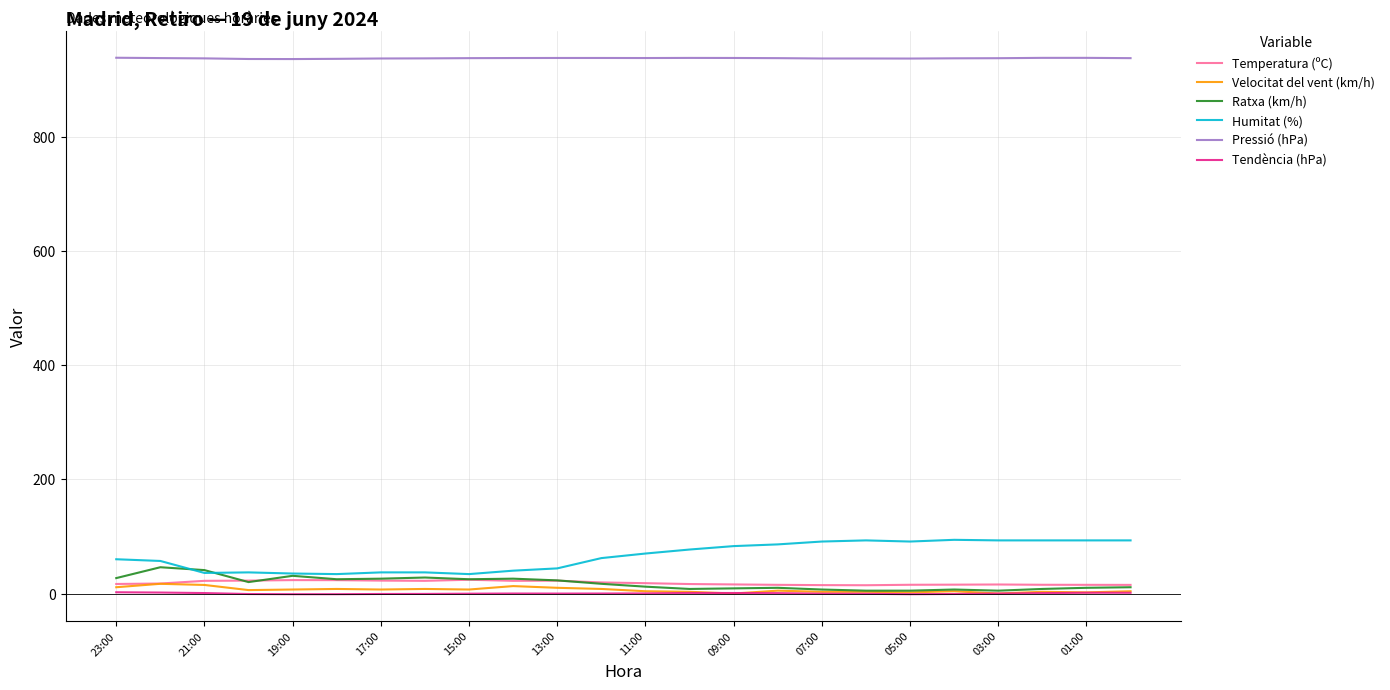

True or false: Humitat (%) and Tendència (hPa) cross at least once.

False